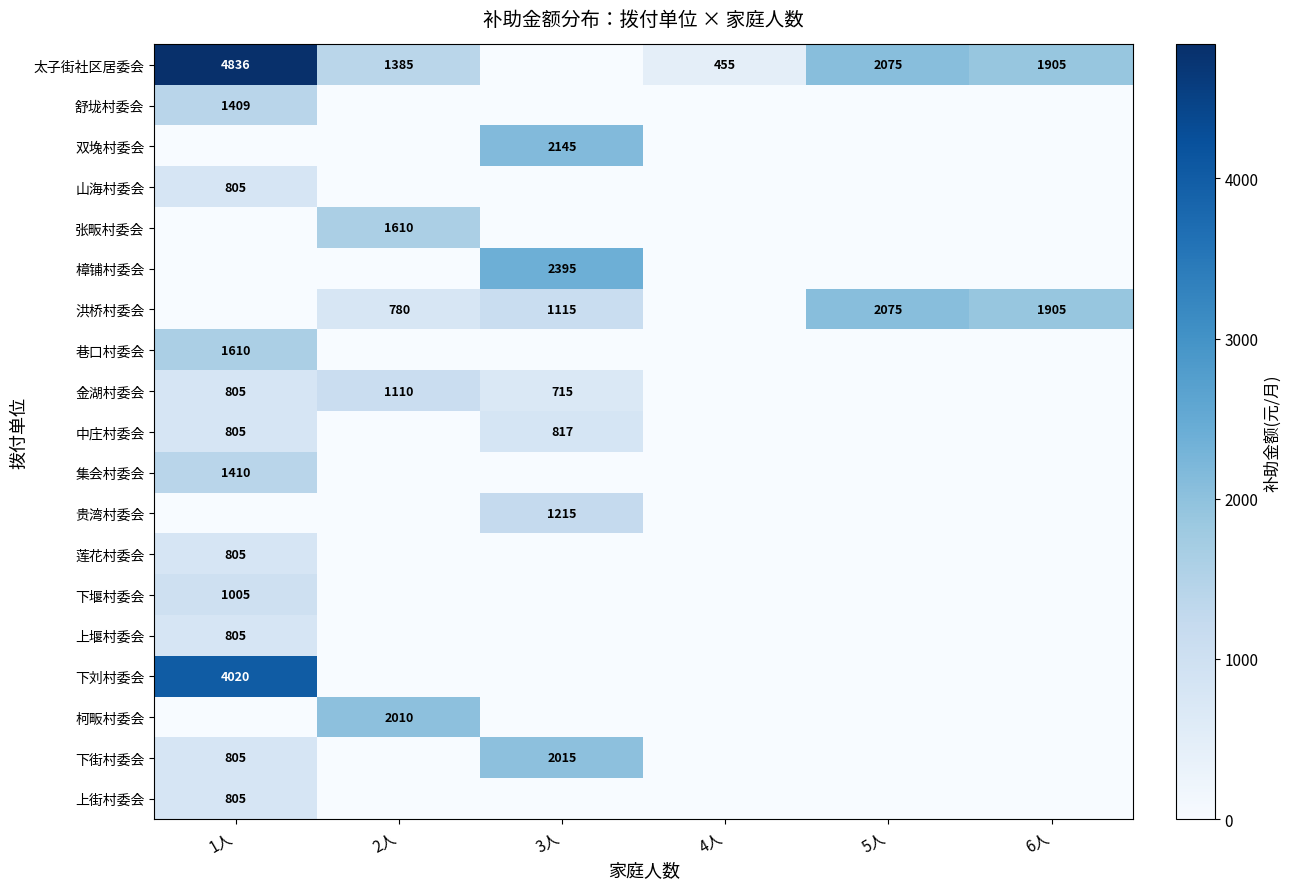

The value of 莲花村委会 at 1人 is 400. True or false?

False